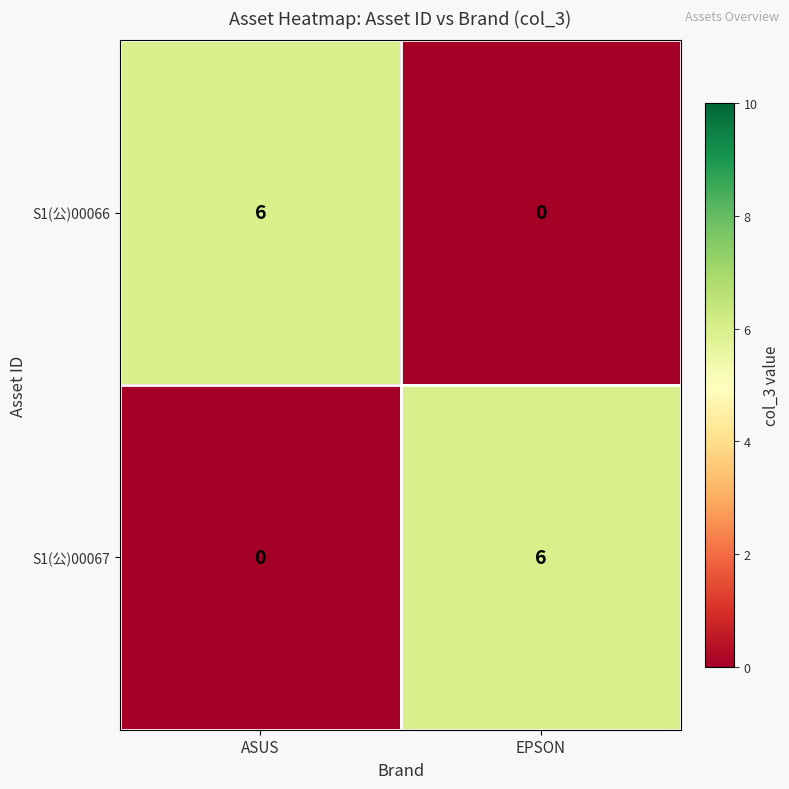

Is the value of S1(公)00066 at EPSON greater than the value of S1(公)00067 at EPSON?

No